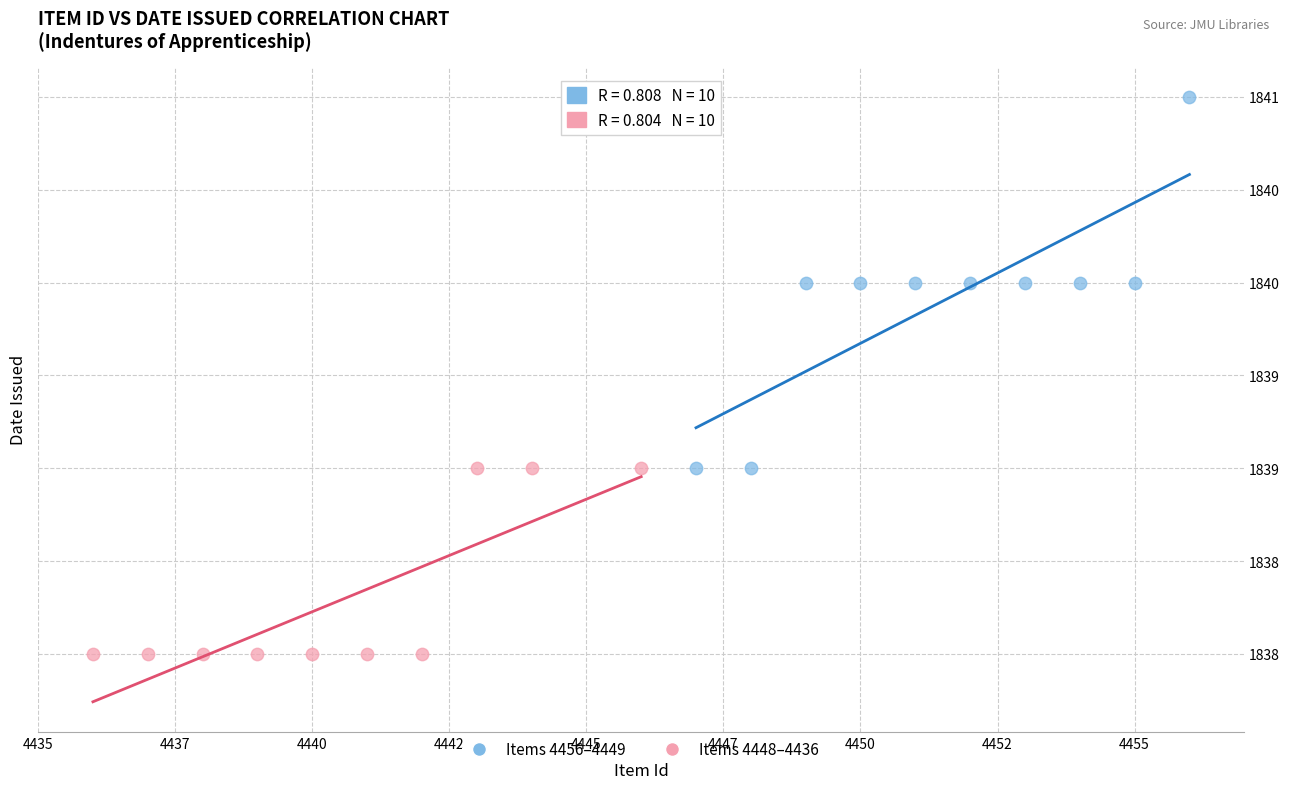

What are all the series names shown in the legend?

Items 4456–4449, Items 4448–4436